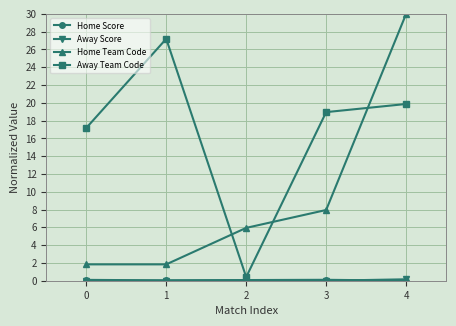

True or false: Home Team Code has more than 0 interior local peaks.

False